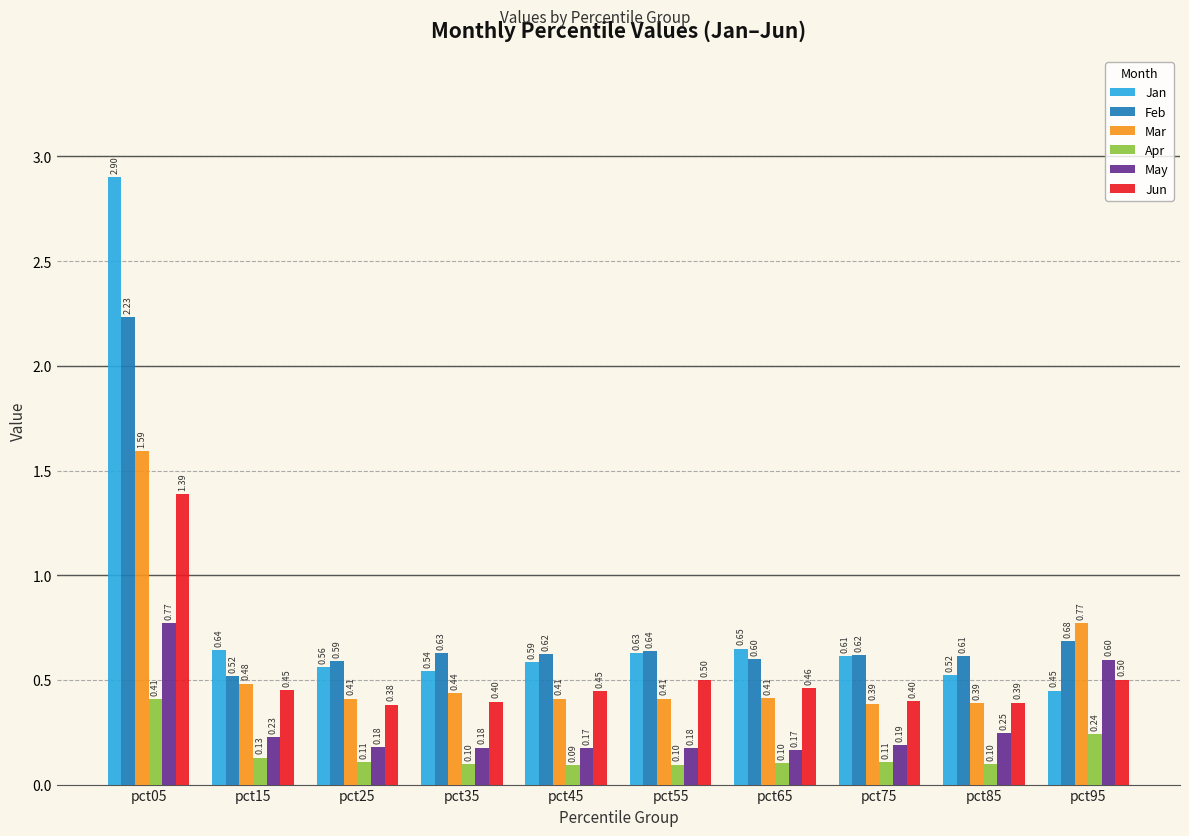

List the series in order of their peak value, lowest first.

Apr, May, Jun, Mar, Feb, Jan